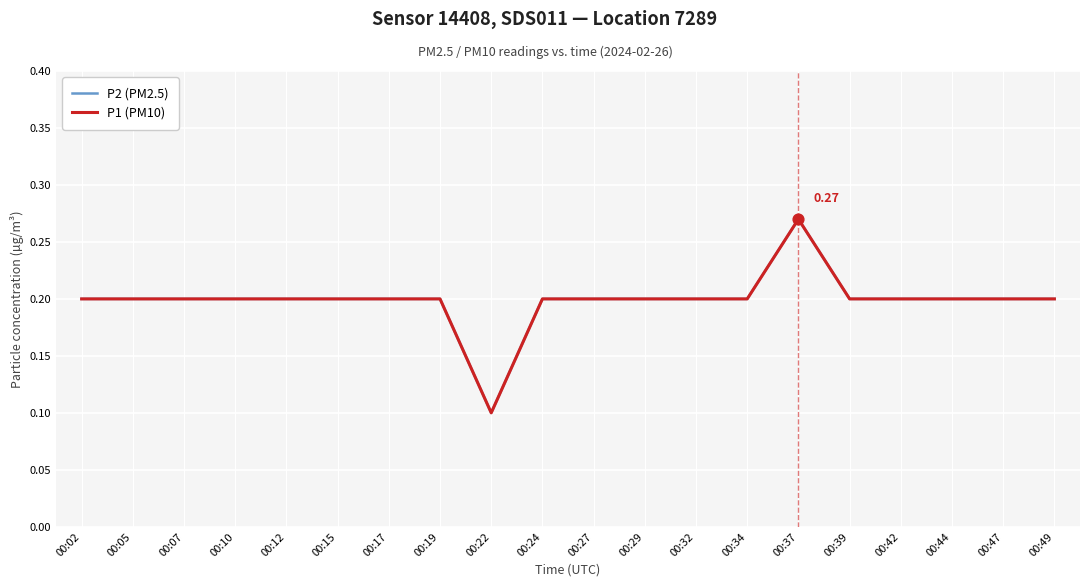

At how many categories does at least one series exceed 0?

20